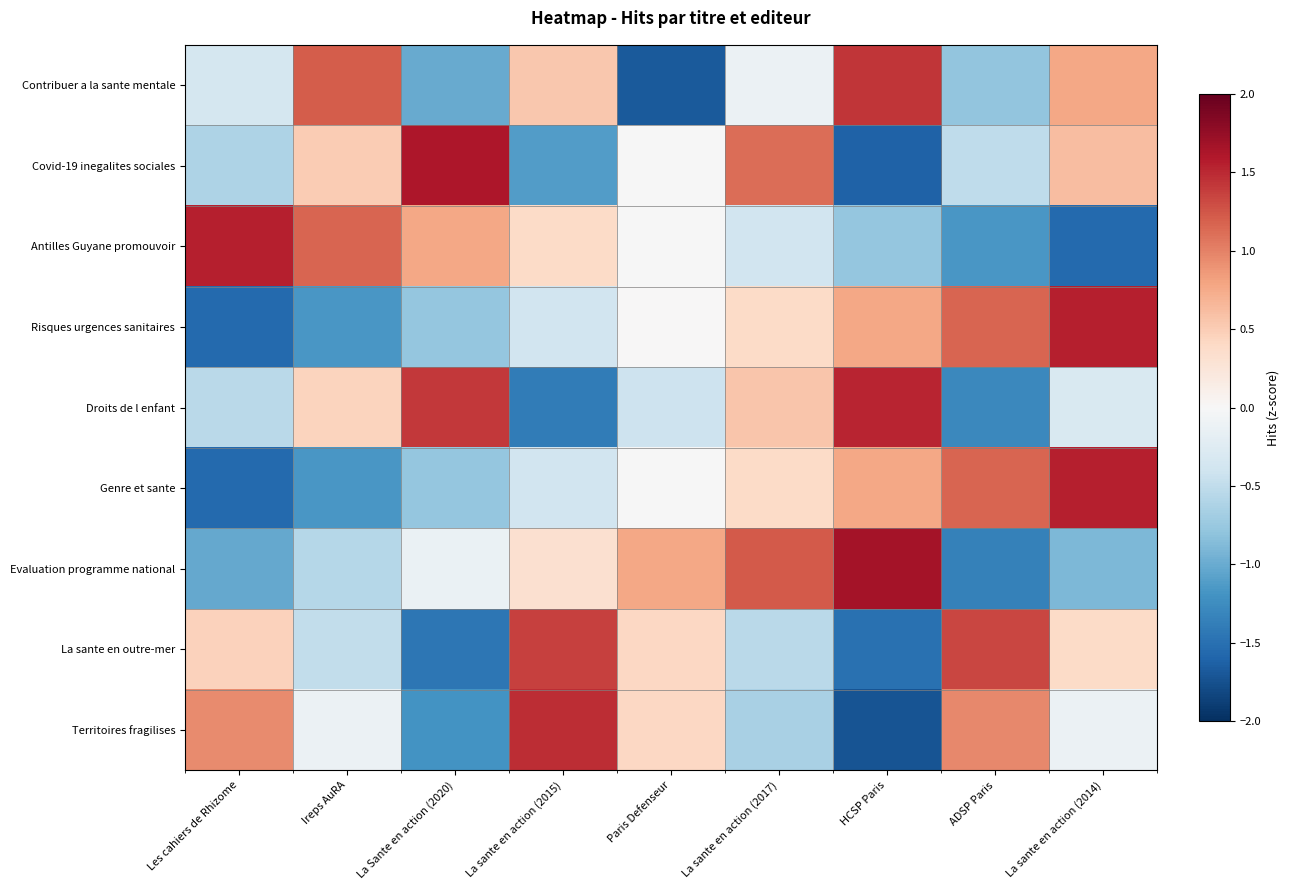

Reading left to right, extract all data points from this chart.

Contribuer a la sante mentale: Les cahiers de Rhizome=-0.3	Ireps AuRA=1.2	La Sante en action (2020)=-1.0	La sante en action (2015)=0.5	Paris Defenseur=-1.7	La sante en action (2017)=-0.1	HCSP Paris=1.4	ADSP Paris=-0.8	La sante en action (2014)=0.8
Covid-19 inegalites sociales: Les cahiers de Rhizome=-0.6	Ireps AuRA=0.5	La Sante en action (2020)=1.6	La sante en action (2015)=-1.1	Paris Defenseur=-0.0	La sante en action (2017)=1.1	HCSP Paris=-1.6	ADSP Paris=-0.5	La sante en action (2014)=0.6
Antilles Guyane promouvoir: Les cahiers de Rhizome=1.5	Ireps AuRA=1.2	La Sante en action (2020)=0.8	La sante en action (2015)=0.4	Paris Defenseur=-0.0	La sante en action (2017)=-0.4	HCSP Paris=-0.8	ADSP Paris=-1.2	La sante en action (2014)=-1.5
Risques urgences sanitaires: Les cahiers de Rhizome=-1.5	Ireps AuRA=-1.2	La Sante en action (2020)=-0.8	La sante en action (2015)=-0.4	Paris Defenseur=0.0	La sante en action (2017)=0.4	HCSP Paris=0.8	ADSP Paris=1.2	La sante en action (2014)=1.5
Droits de l enfant: Les cahiers de Rhizome=-0.5	Ireps AuRA=0.4	La Sante en action (2020)=1.4	La sante en action (2015)=-1.4	Paris Defenseur=-0.4	La sante en action (2017)=0.6	HCSP Paris=1.5	ADSP Paris=-1.3	La sante en action (2014)=-0.3
Genre et sante: Les cahiers de Rhizome=-1.5	Ireps AuRA=-1.2	La Sante en action (2020)=-0.8	La sante en action (2015)=-0.4	Paris Defenseur=-0.0	La sante en action (2017)=0.4	HCSP Paris=0.8	ADSP Paris=1.2	La sante en action (2014)=1.5
Evaluation programme national: Les cahiers de Rhizome=-1.0	Ireps AuRA=-0.6	La Sante en action (2020)=-0.1	La sante en action (2015)=0.3	Paris Defenseur=0.8	La sante en action (2017)=1.2	HCSP Paris=1.7	ADSP Paris=-1.3	La sante en action (2014)=-0.9
La sante en outre-mer: Les cahiers de Rhizome=0.5	Ireps AuRA=-0.5	La Sante en action (2020)=-1.4	La sante en action (2015)=1.4	Paris Defenseur=0.4	La sante en action (2017)=-0.5	HCSP Paris=-1.5	ADSP Paris=1.3	La sante en action (2014)=0.4
Territoires fragilises: Les cahiers de Rhizome=0.9	Ireps AuRA=-0.1	La Sante en action (2020)=-1.2	La sante en action (2015)=1.5	Paris Defenseur=0.4	La sante en action (2017)=-0.7	HCSP Paris=-1.7	ADSP Paris=1.0	La sante en action (2014)=-0.1